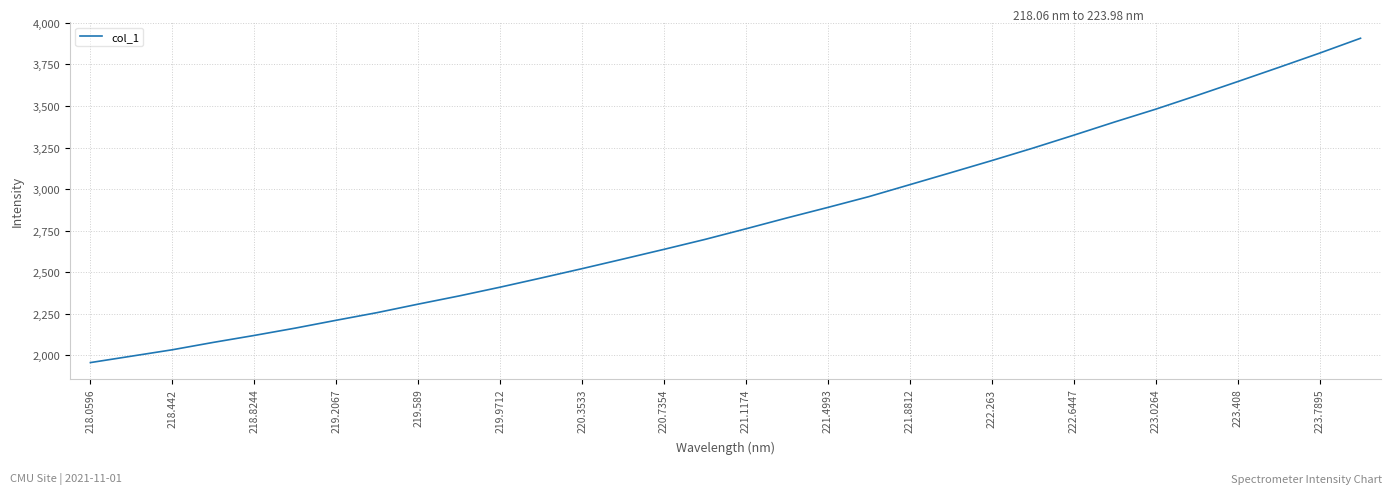

What is the greatest value displayed?

3907.7